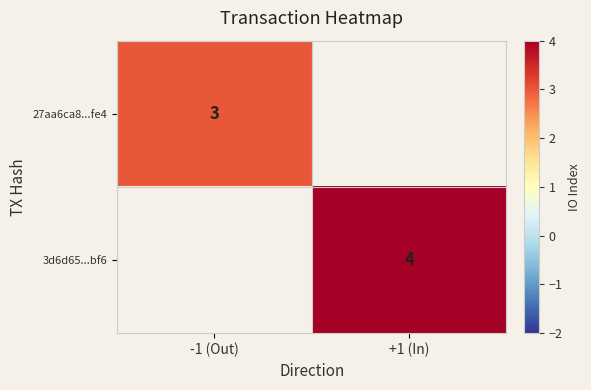

The value of 27aa6ca8...fe4 at -1 (Out) is 2. True or false?

False